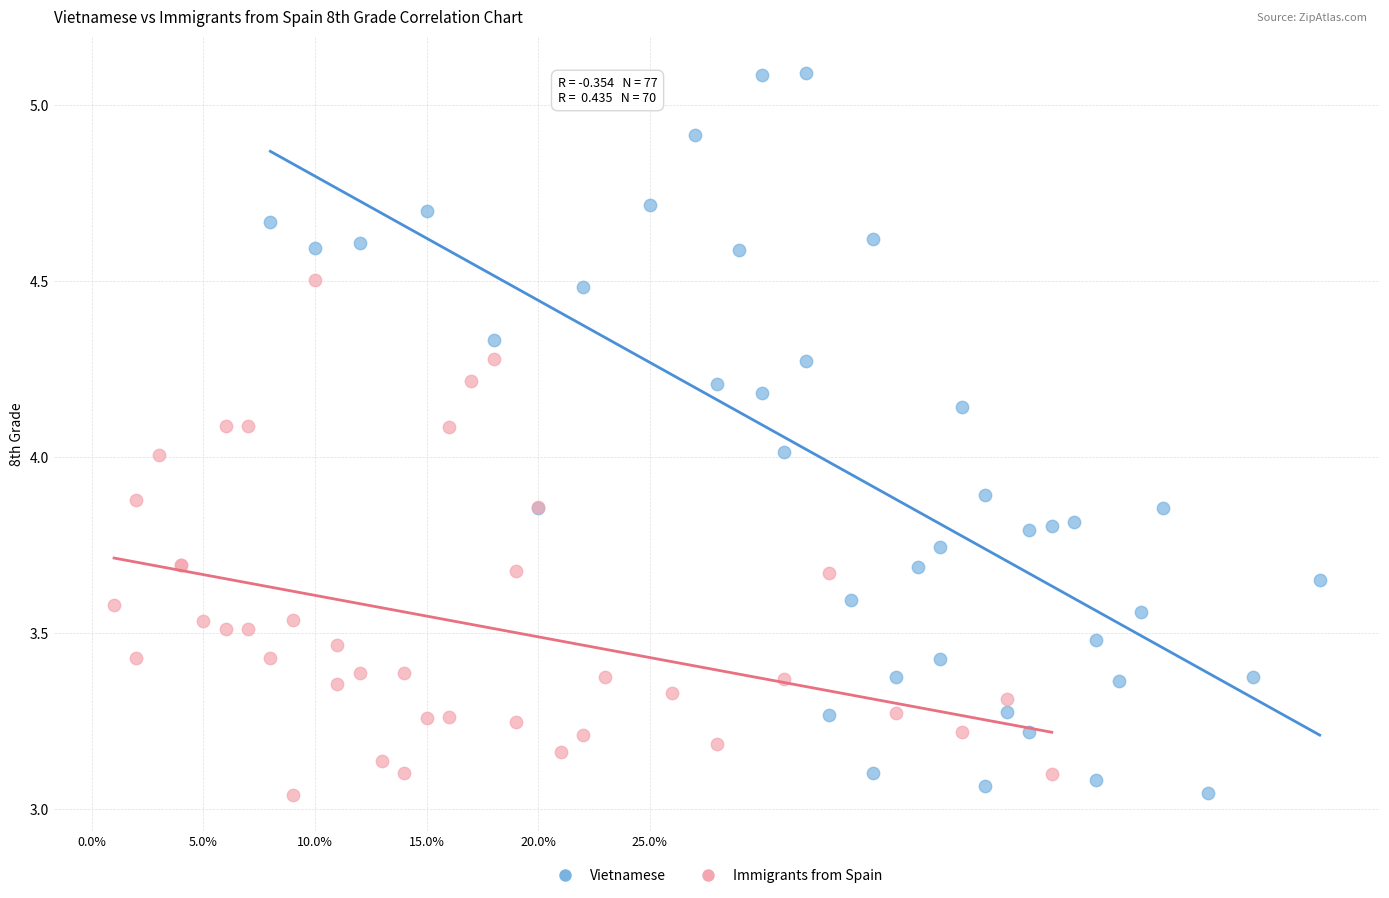

Which series reaches the maximum Y coordinate?

Vietnamese